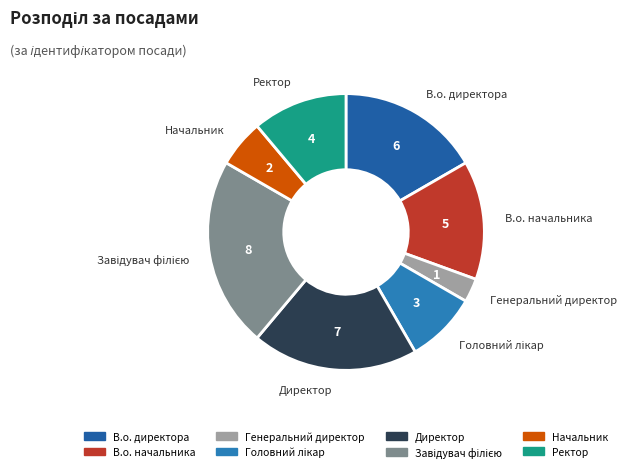

Does any single category account for the majority?

No